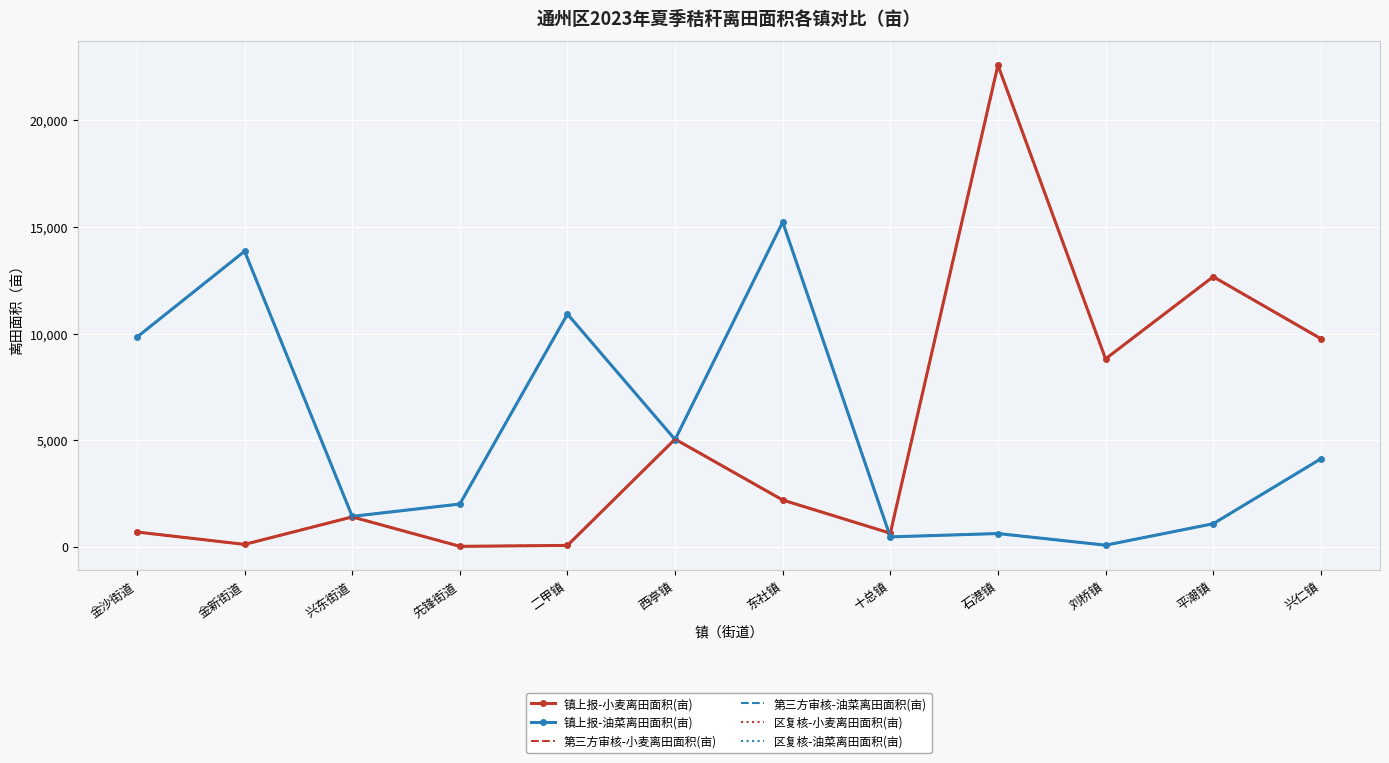

At how many categories does at least one series exceed 4680?

9